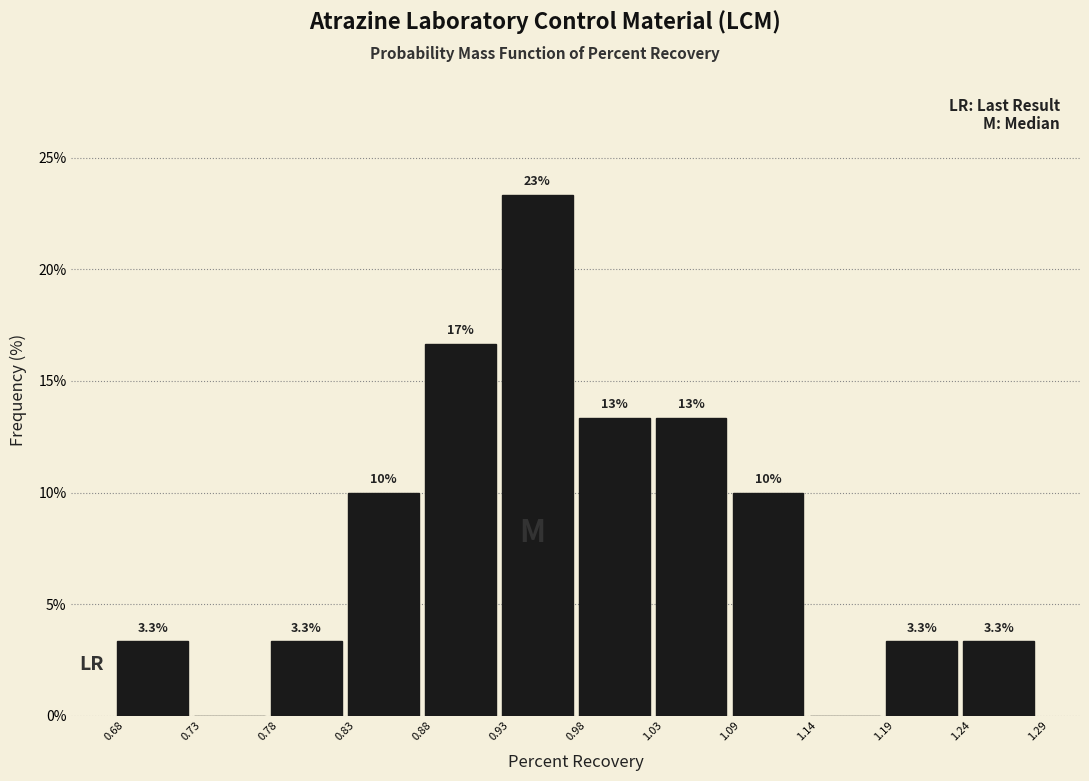

Which range on the x-axis has the tallest bar?

0.93 to 0.98